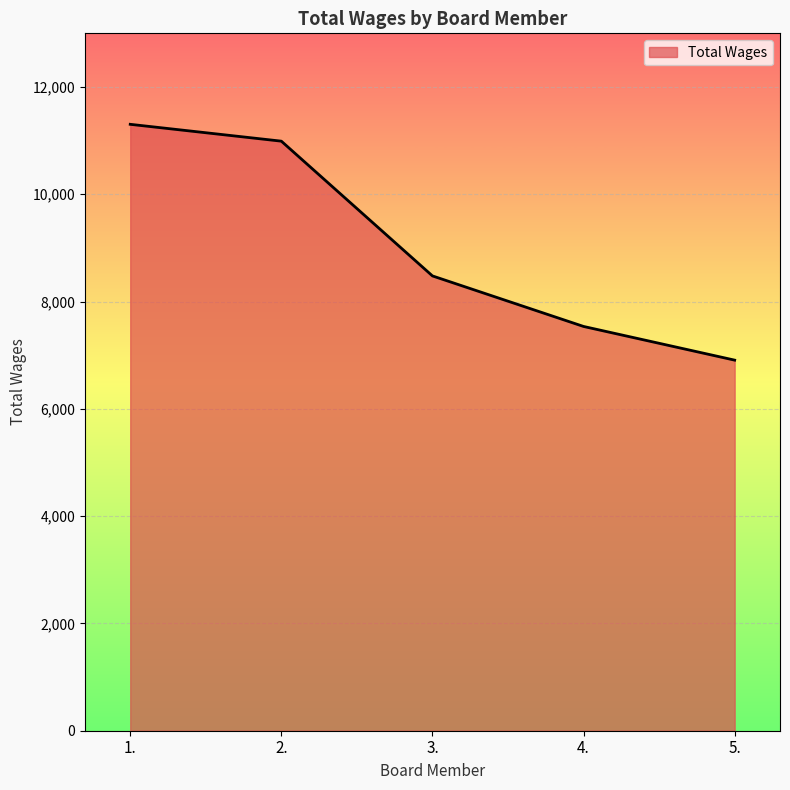

How many lines are shown in the chart?

1